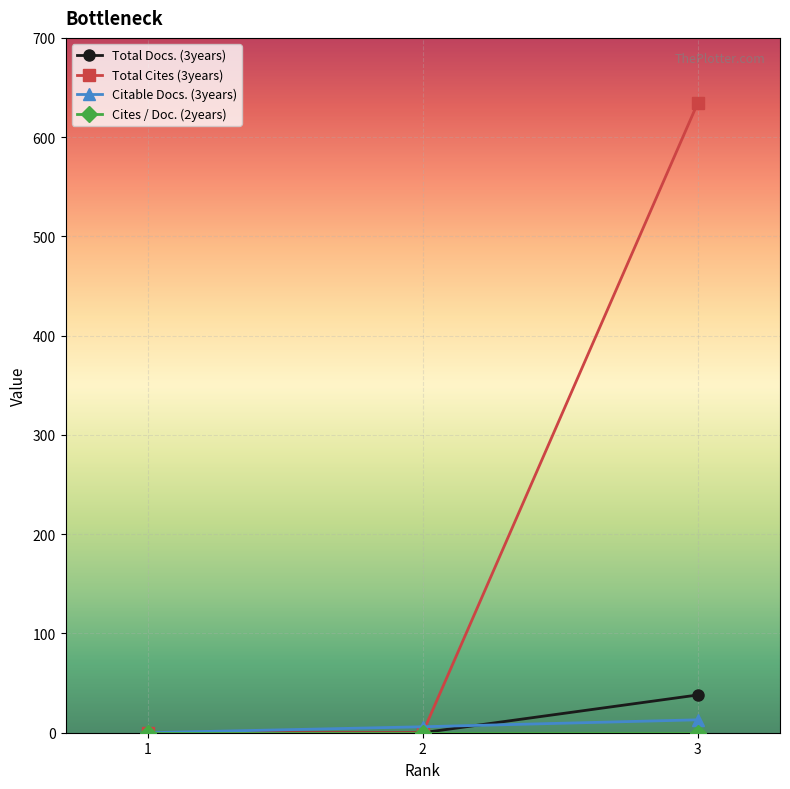

Is the value of Total Cites (3years) at 3 greater than the value of Citable Docs. (3years) at 1?

Yes